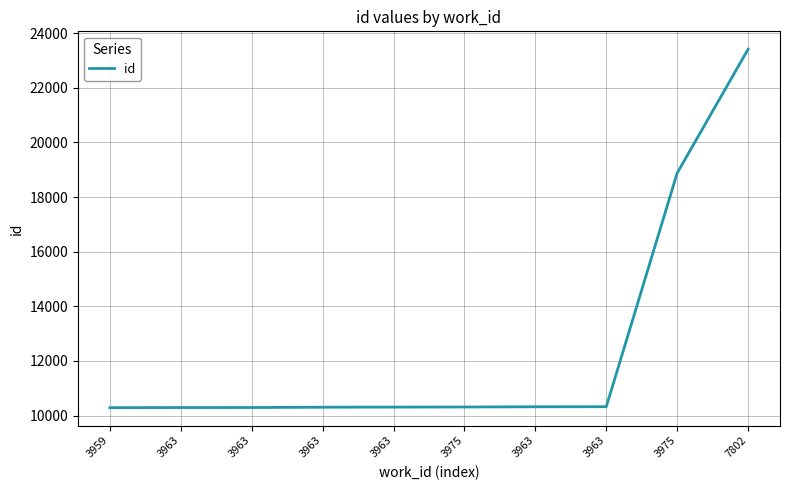

Count the number of data series in this chart.

1